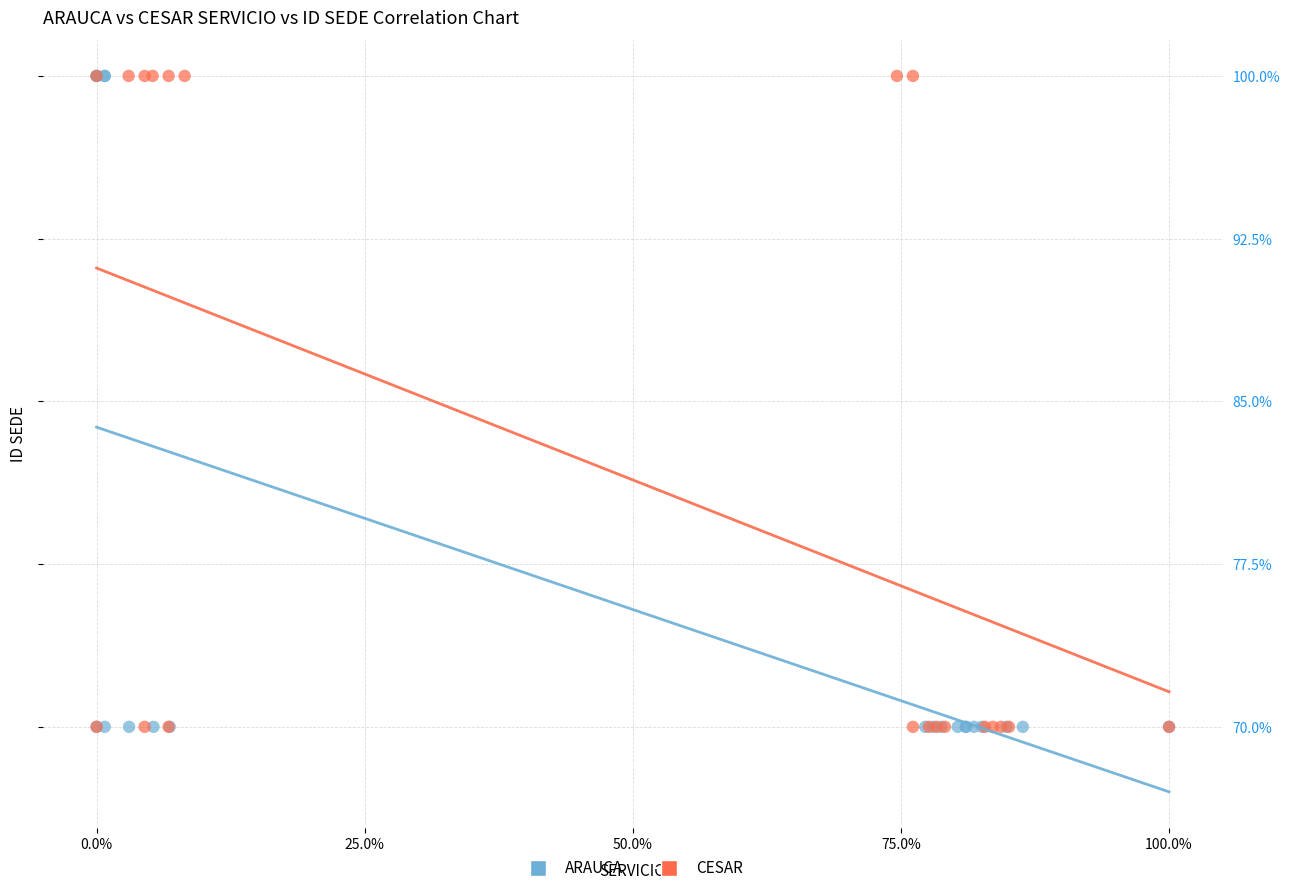

What are all the series names shown in the legend?

ARAUCA, CESAR